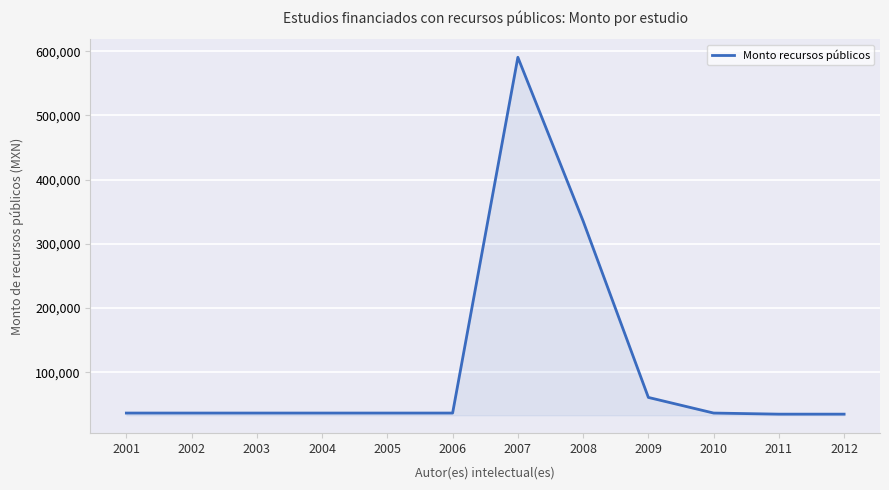

What is the difference between the second highest and minimum values?

300742.9